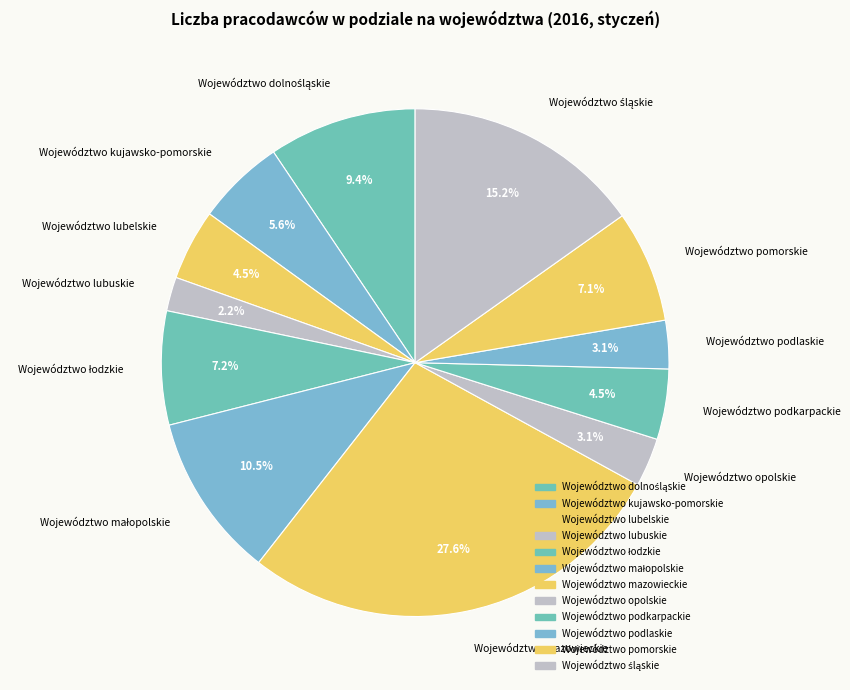

Count the number of slices in the pie.

12